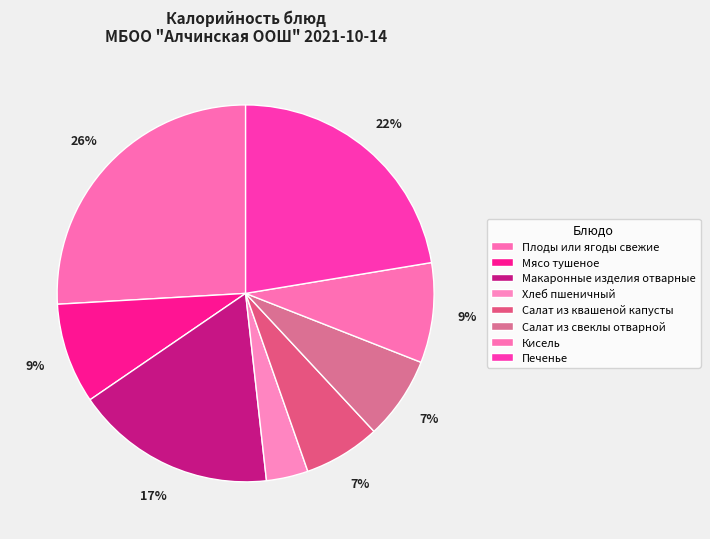

Combined, what portion of the pie is Макаронные изделия отварные and Плоды или ягоды свежие?

43.1%